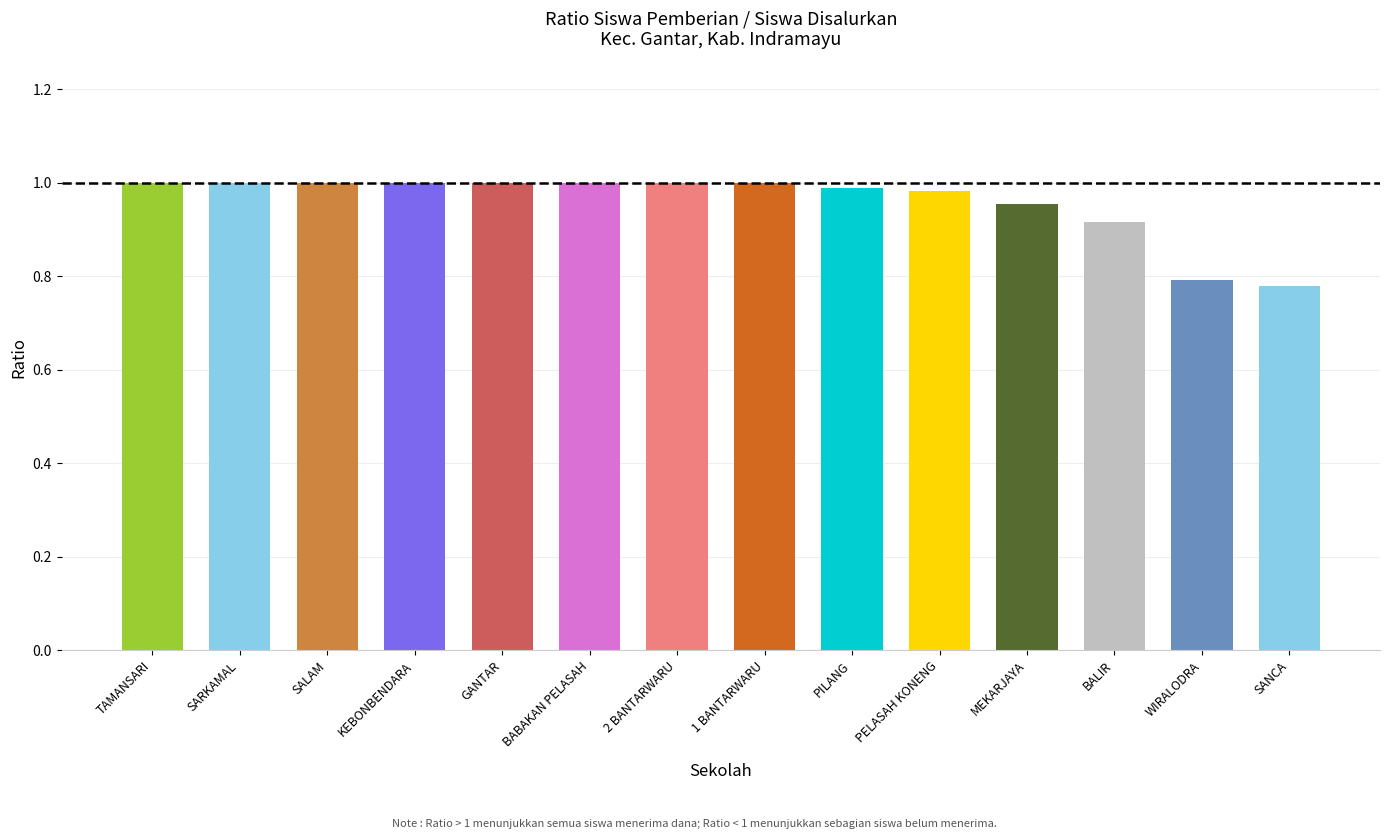

True or false: the data shows 0.3 at 1 BANTARWARU.

False